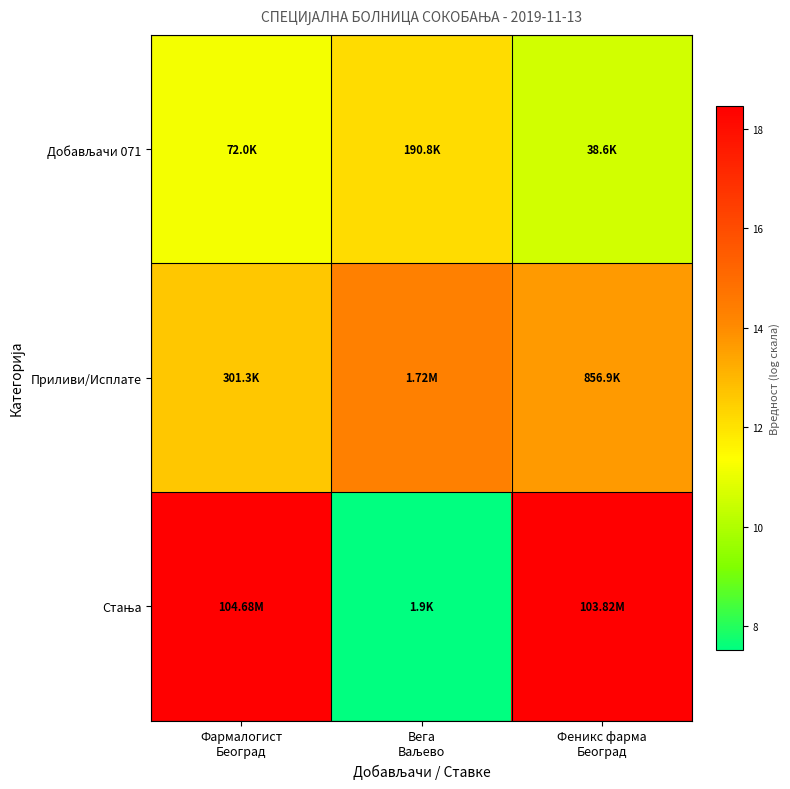

Which category has the lowest value across all series?

Вега
Ваљево